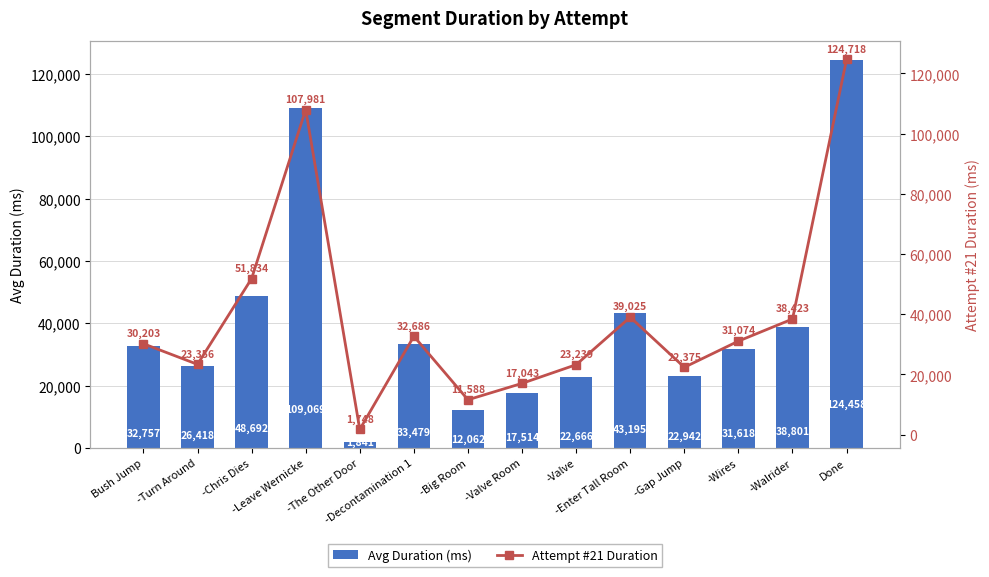

How many groups of bars are there?

14